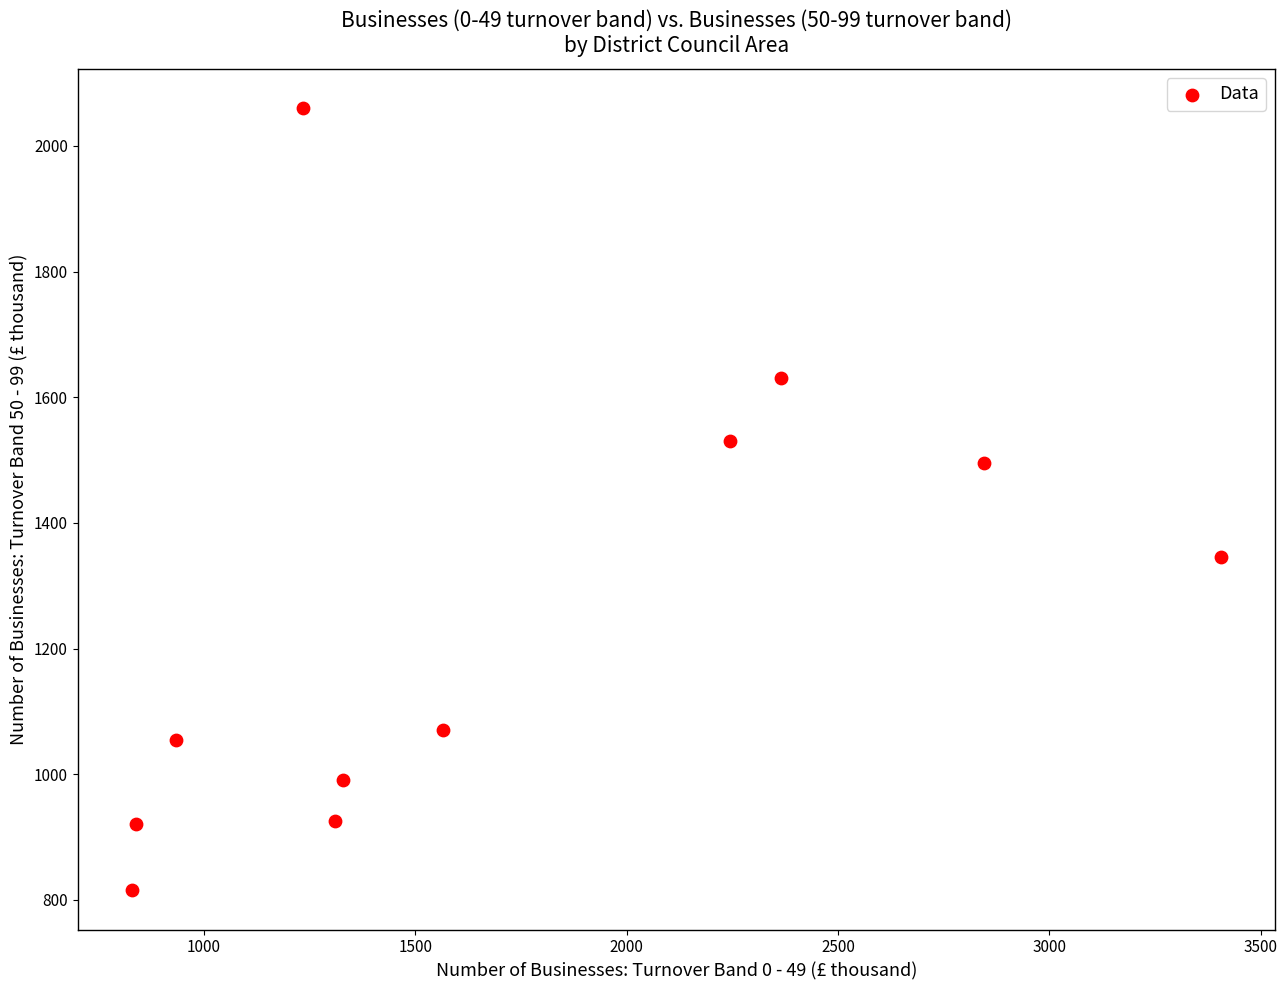

What is the average X value?

1719